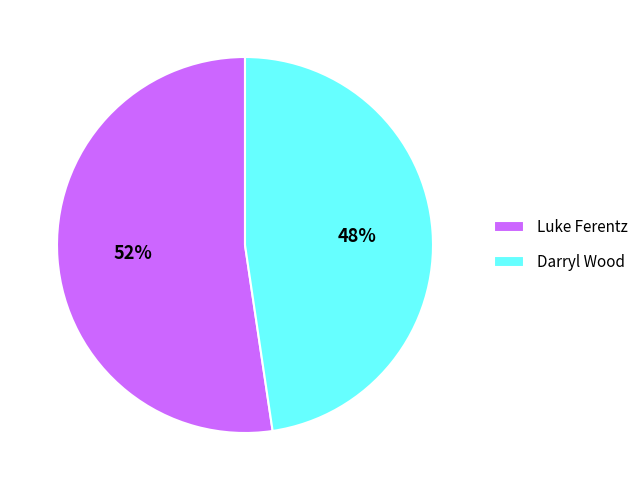

What is the largest slice in the pie chart?

Luke Ferentz